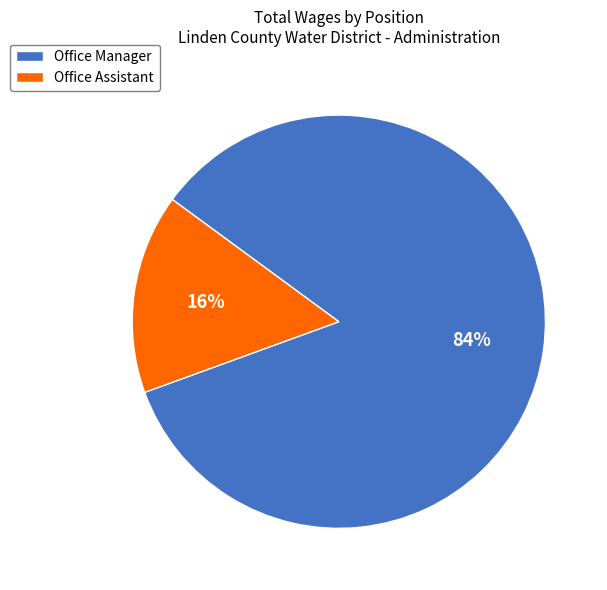

To the nearest percent, what is the combined percentage of Office Manager and Office Assistant?

100%